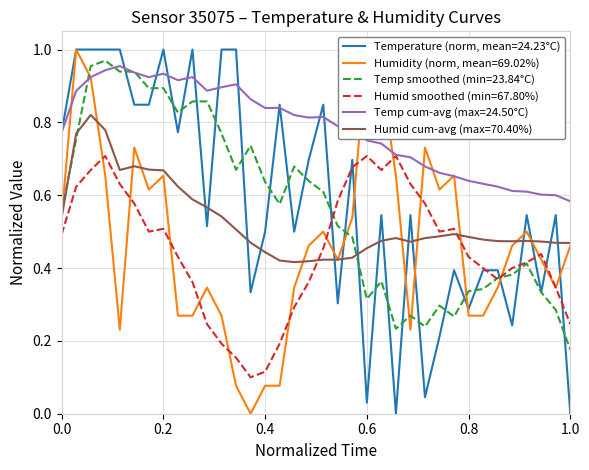

True or false: Humid cum-avg (max=70.40%) and Temperature (norm, mean=24.23°C) intersect in this chart.

True